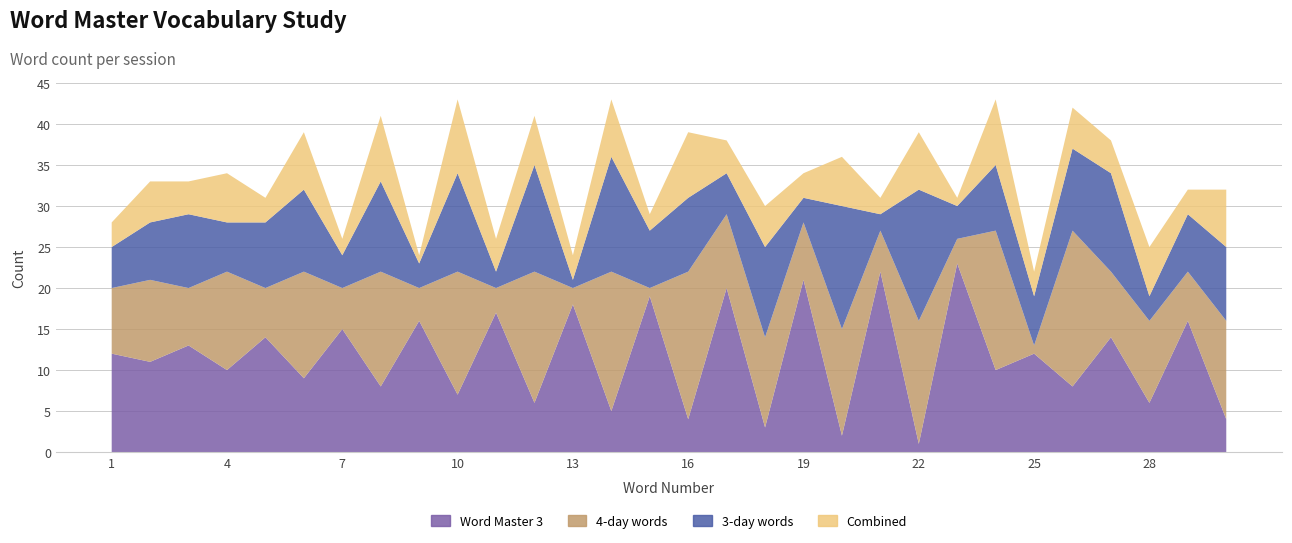

Reading right to left, list all the values displayed in this chart.

Word Master 3: 4	16	6	14	8	12	10	23	1	22	2	21	3	20	4	19	5	18	6	17	7	16	8	15	9	14	10	13	11	12
4-day words: 12	6	10	8	19	1	17	3	15	5	13	7	11	9	18	1	17	2	16	3	15	4	14	5	13	6	12	7	10	8
3-day words: 9	7	3	12	10	6	8	4	16	2	15	3	11	5	9	7	14	1	13	2	12	3	11	4	10	8	6	9	7	5
Combined: 7	3	6	4	5	3	8	1	7	2	6	3	5	4	8	2	7	3	6	4	9	1	8	2	7	3	6	4	5	3